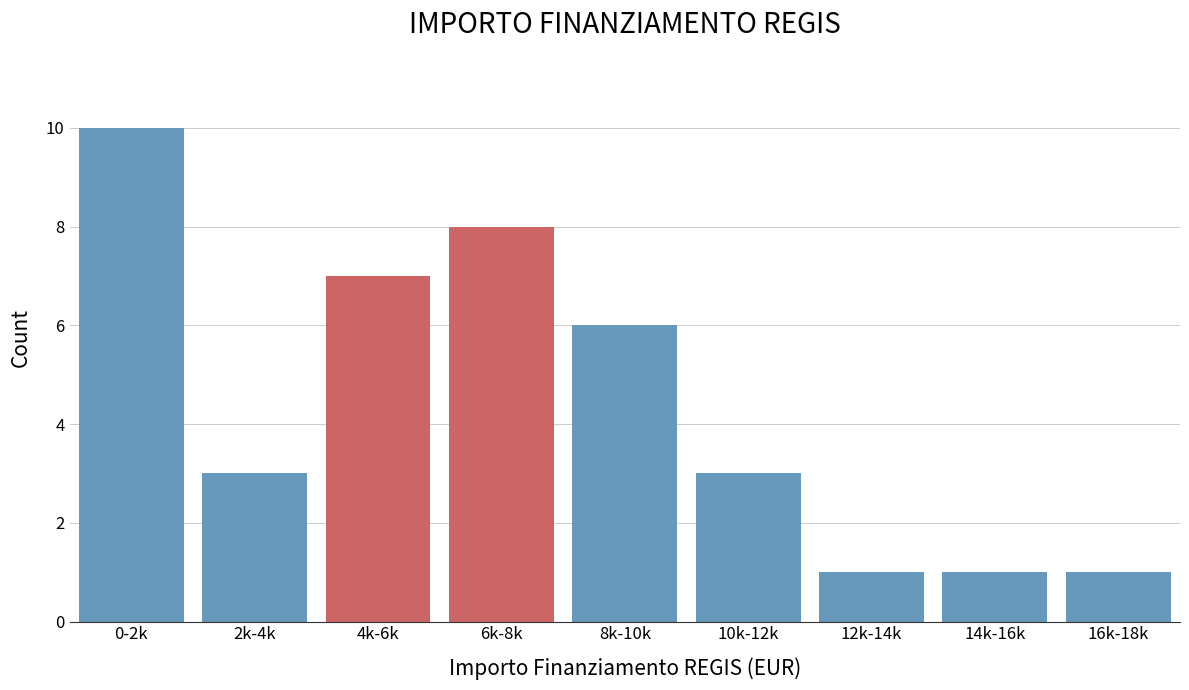

Reading left to right, list all the values displayed in this chart.

10	3	7	8	6	3	1	1	1